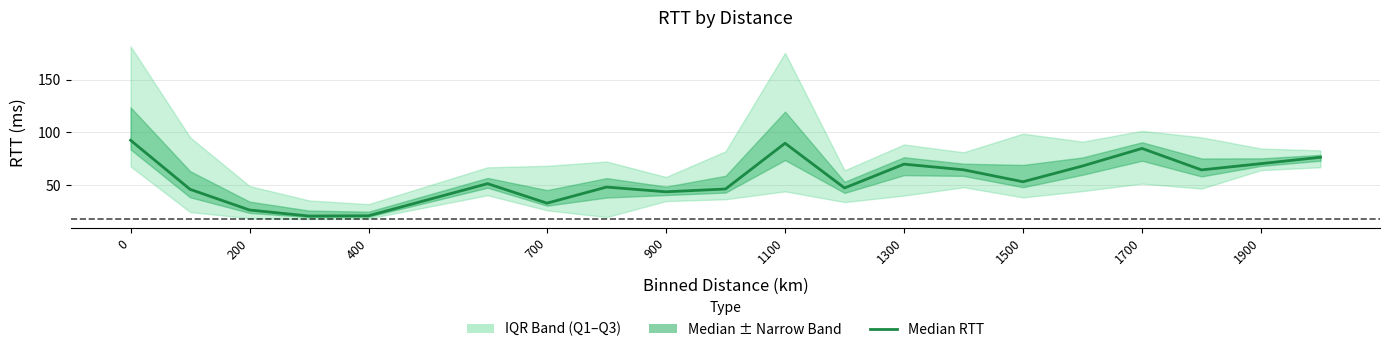

What is the maximum value shown in the chart?

92.5